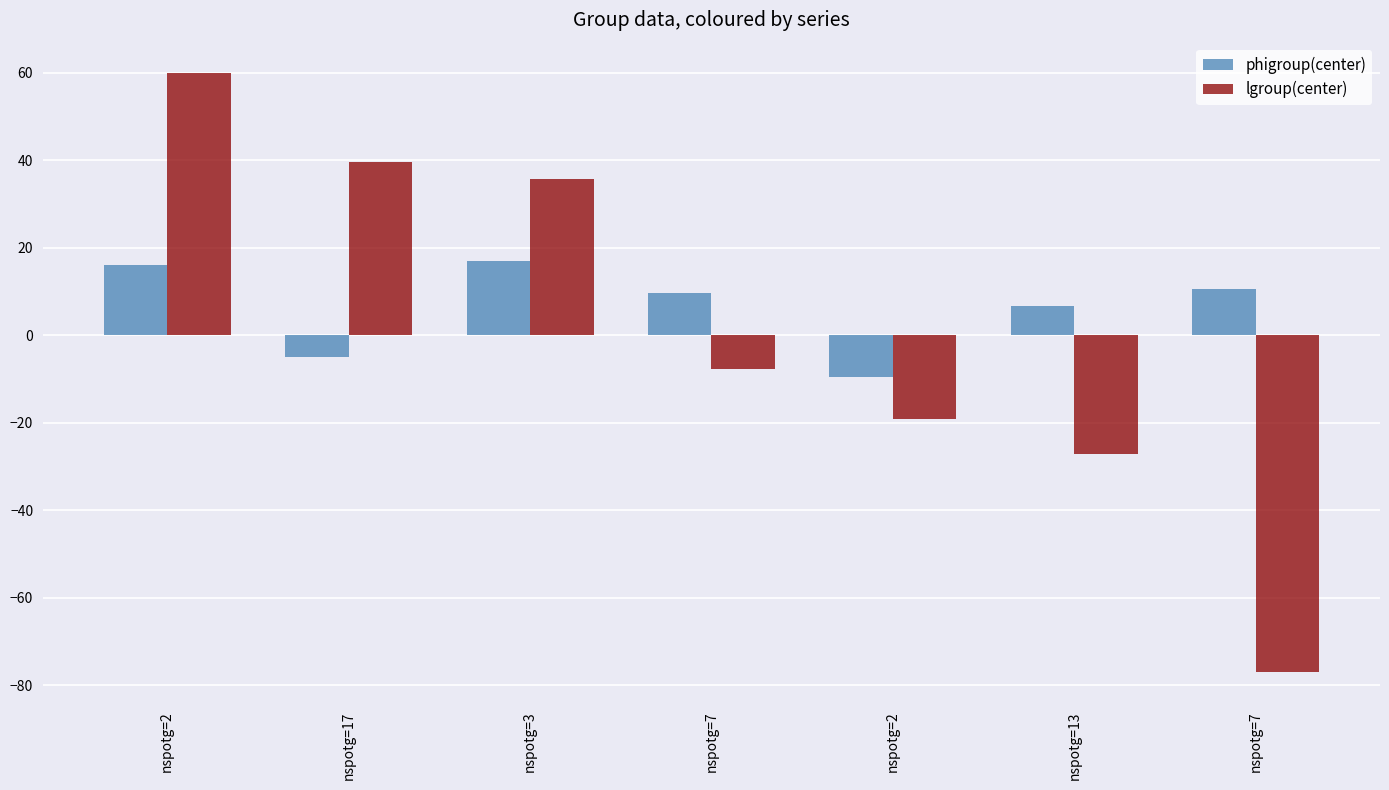

How many values in the phigroup(center) series are below 9?

3